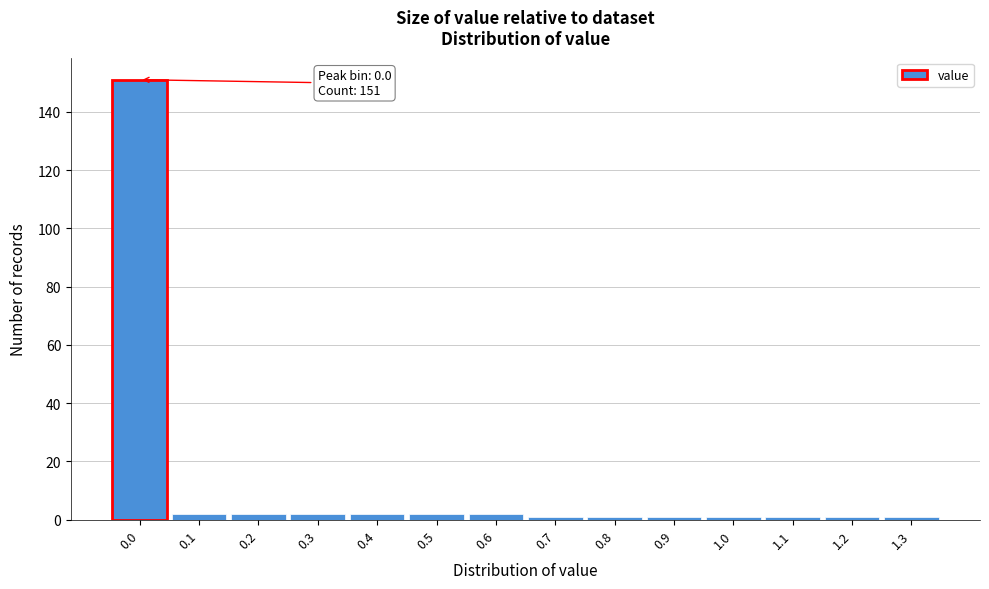

Reading right to left, list all the values displayed in this chart.

1.3=1	1.2=1	1.1=1	1.0=1	0.9=1	0.8=1	0.7=1	0.6=2	0.5=2	0.4=2	0.3=2	0.2=2	0.1=2	0.0=151